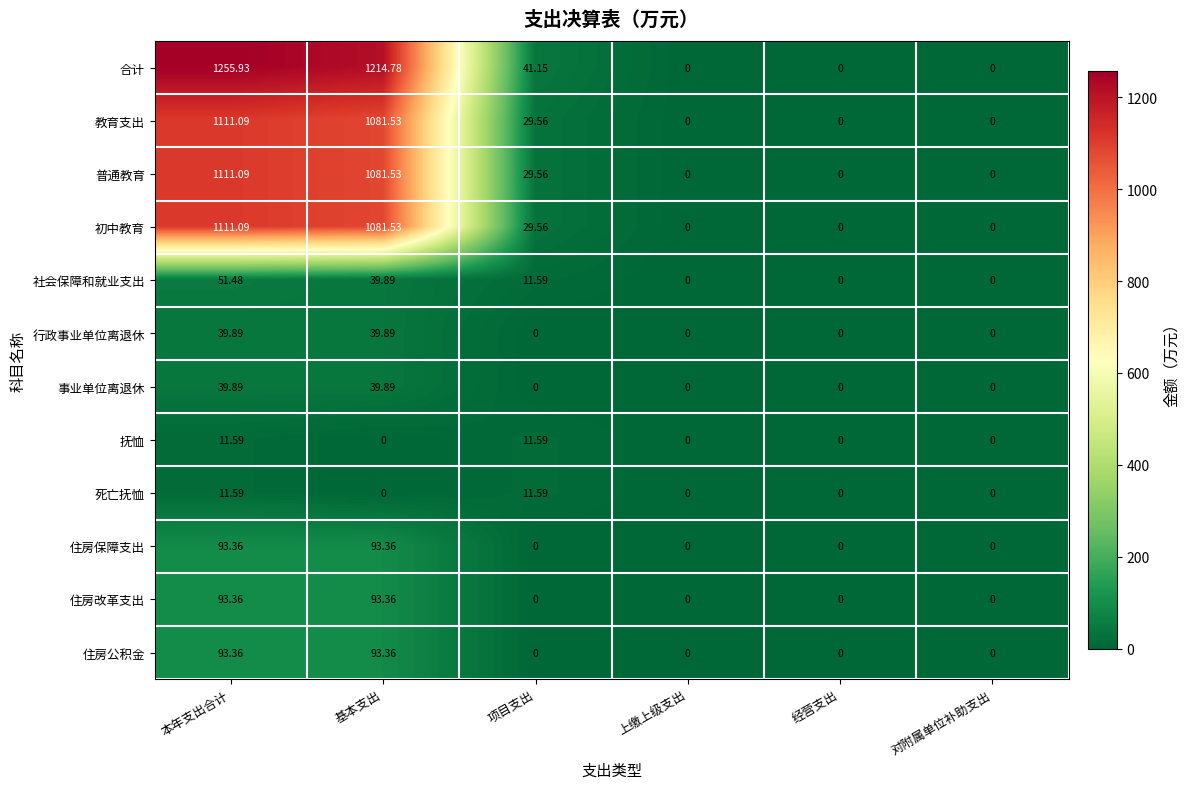

Which series has the widest spread of values?

合计